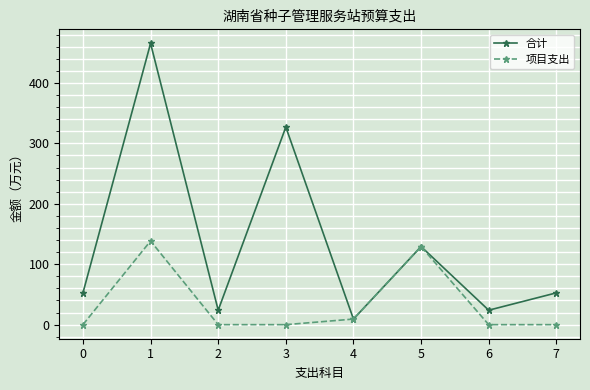

Reading left to right, transcribe all the data shown in this chart.

合计: 0=52.6	1=465.4	2=23.9	3=326.9	4=9.2	5=129.2	6=23.9	7=52.6
项目支出: 0=0.0	1=138.5	2=0.0	3=0.0	4=9.2	5=129.2	6=0.0	7=0.0